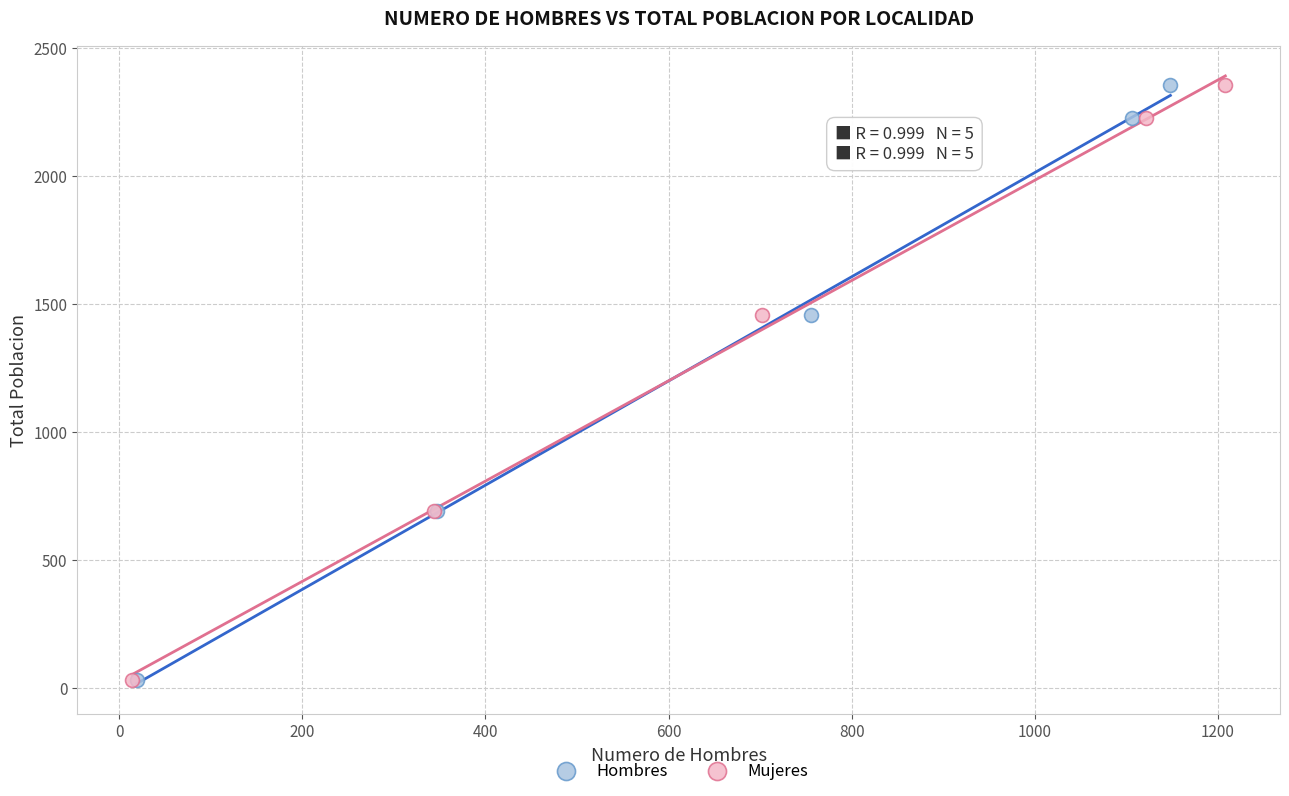

What are all the series names shown in the legend?

Hombres, Mujeres